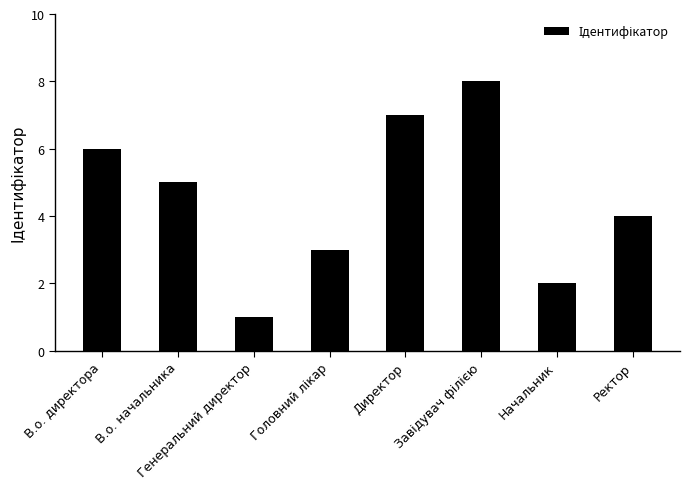

What is the change in value from Директор to Ректор?

-3